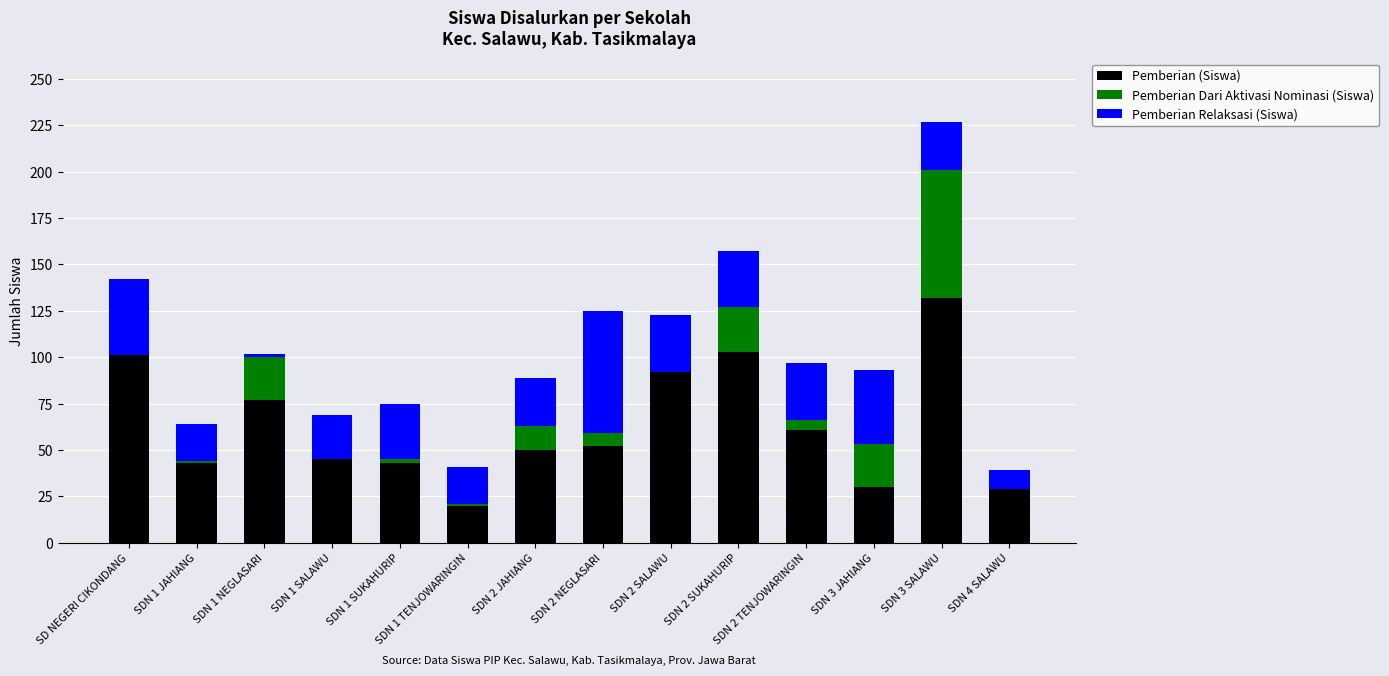

At which category is the sum across all series the highest?

SDN 3 SALAWU